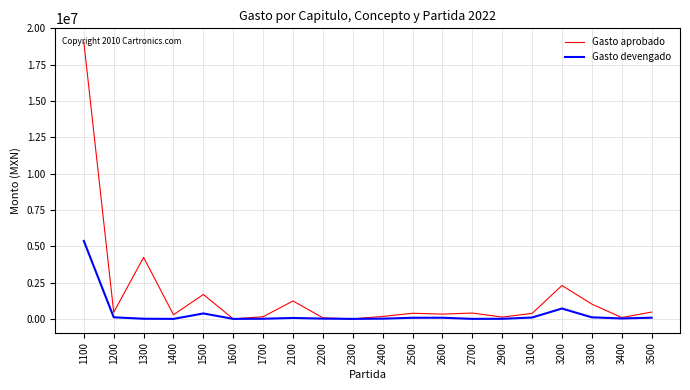

What are all the series names shown in the legend?

Gasto aprobado, Gasto devengado